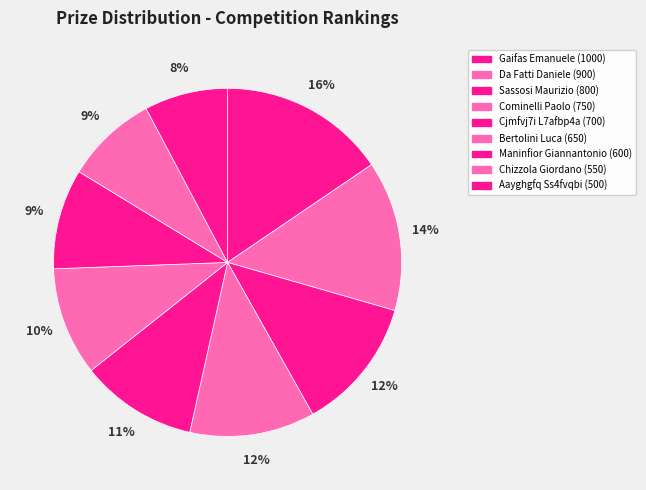

Does Maninfior Giannantonio represent more than half of the total?

No